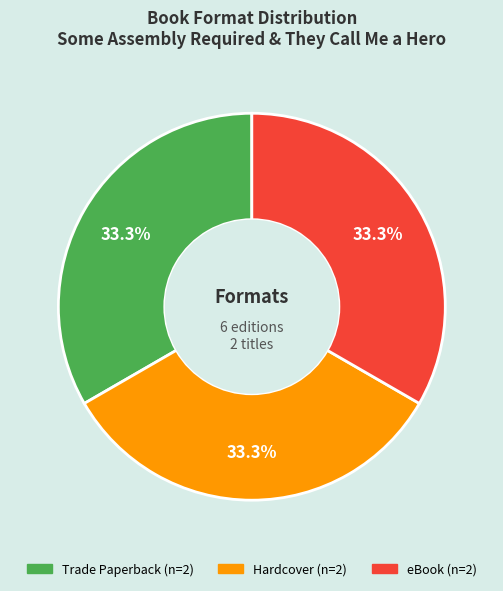

Is there a majority slice in this chart?

No